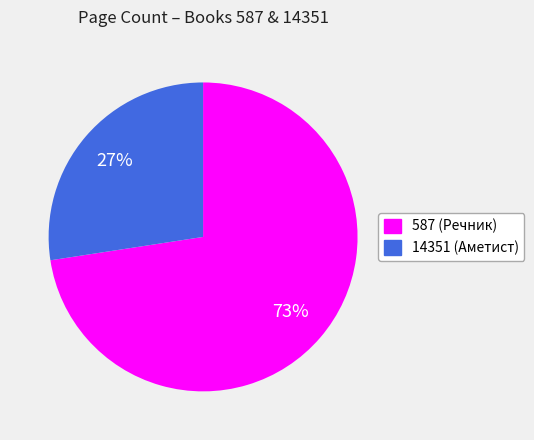

What percentage is the 587 slice, to the nearest percent?

73%